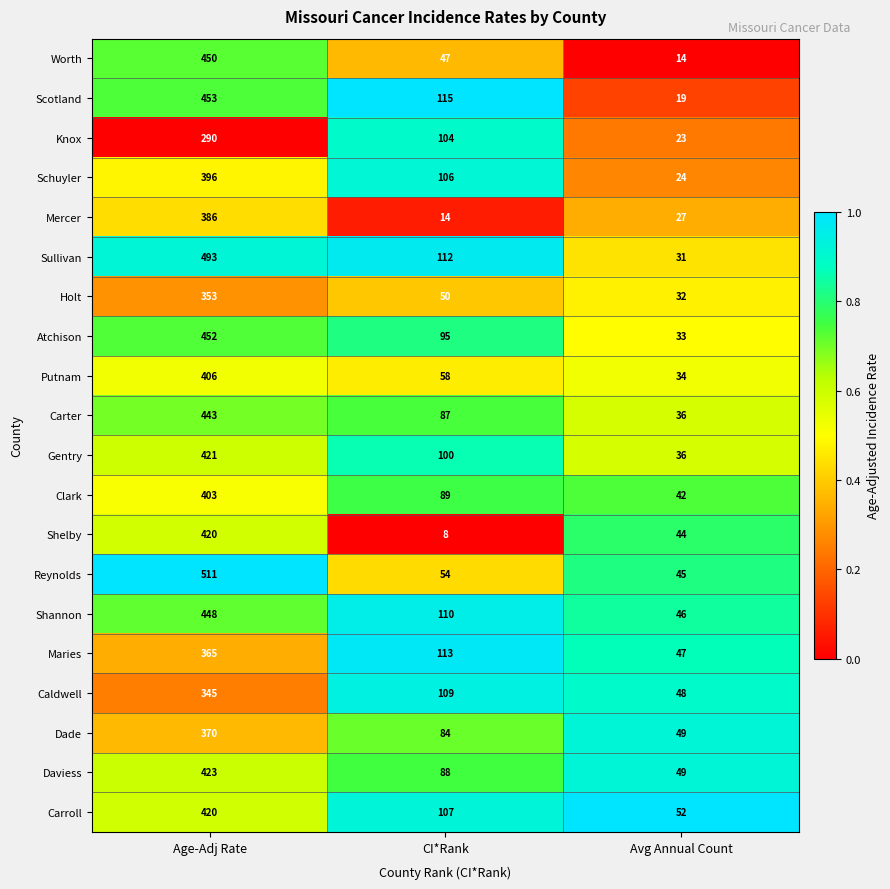

Count the number of data series in this chart.

20